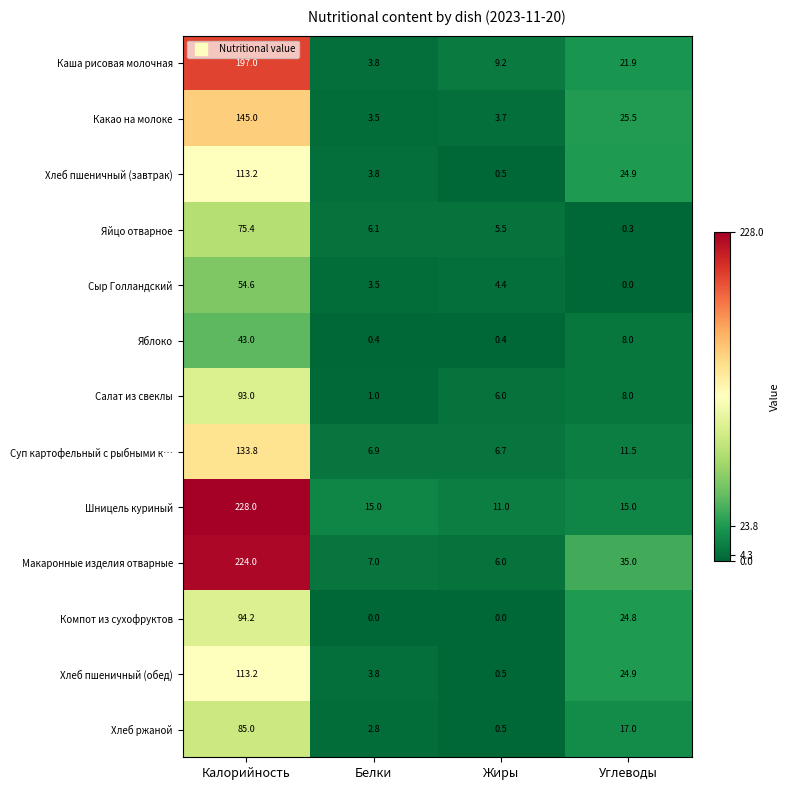

How many data points in Сыр Голландский are above 4?

2